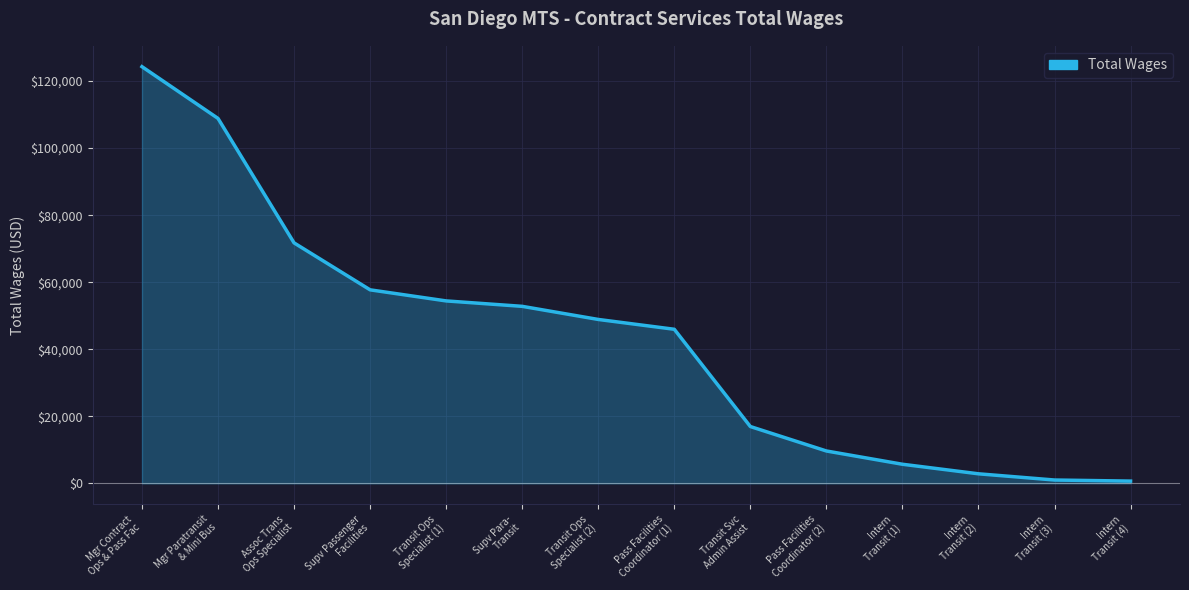

Which category has the highest value across all series?

Mgr Contract
Ops & Pass Fac